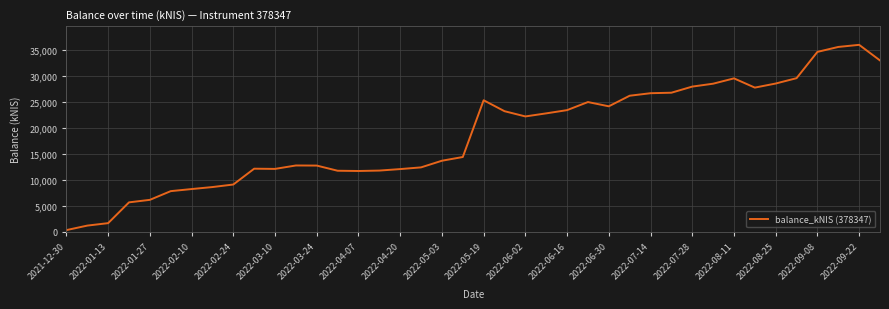

What is the sum of all values?

743930.6